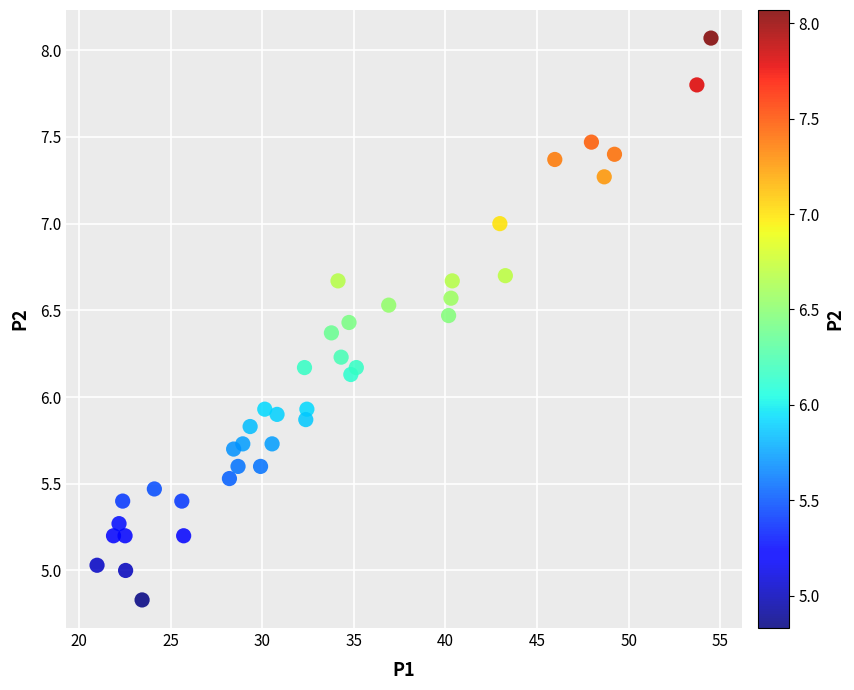

What is the range of Y values (max minus min)?

3.2